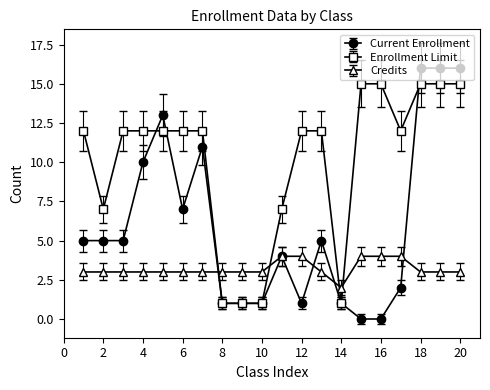

What is the smallest value displayed?

0